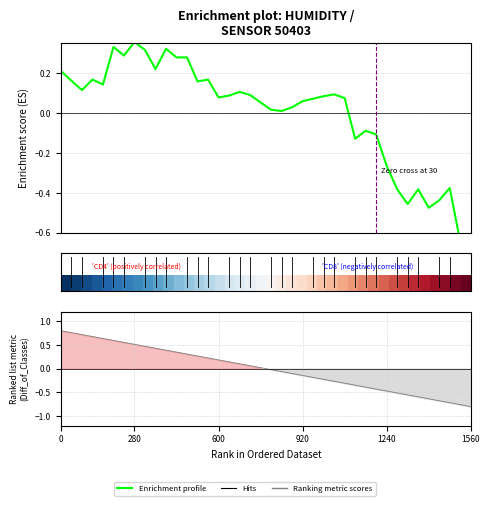

The value of Enrichment profile at 21 is 0.0. True or false?

False